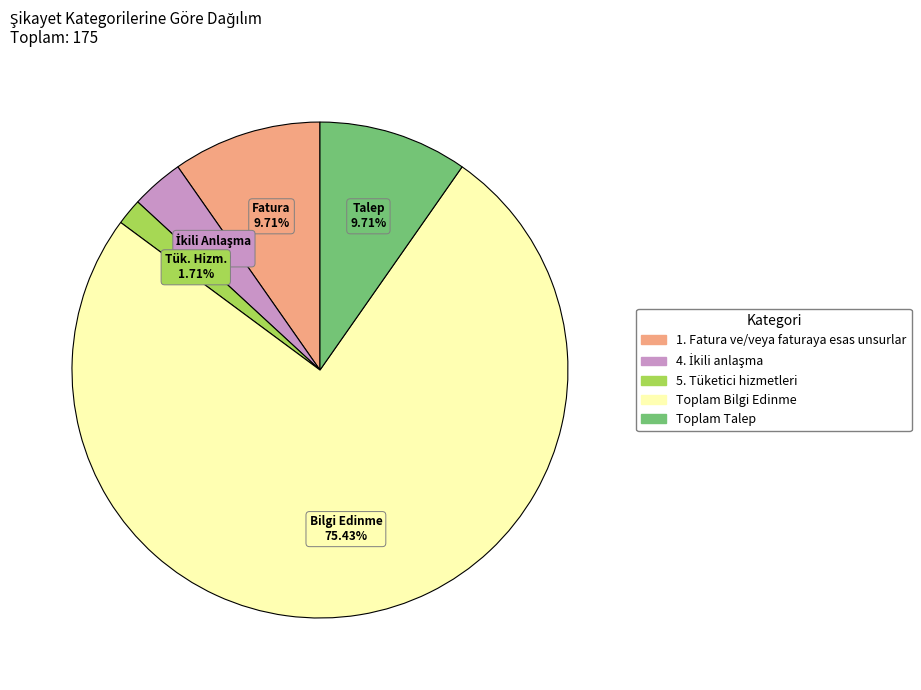

Which category has the biggest portion of the pie?

Toplam Bilgi Edinme